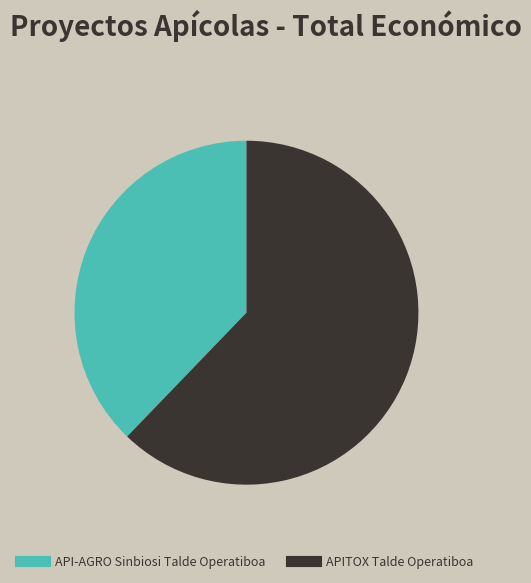

What is the ratio of the value at APITOX Talde Operatiboa to the value at API-AGRO Sinbiosi Talde Operatiboa?

1.6